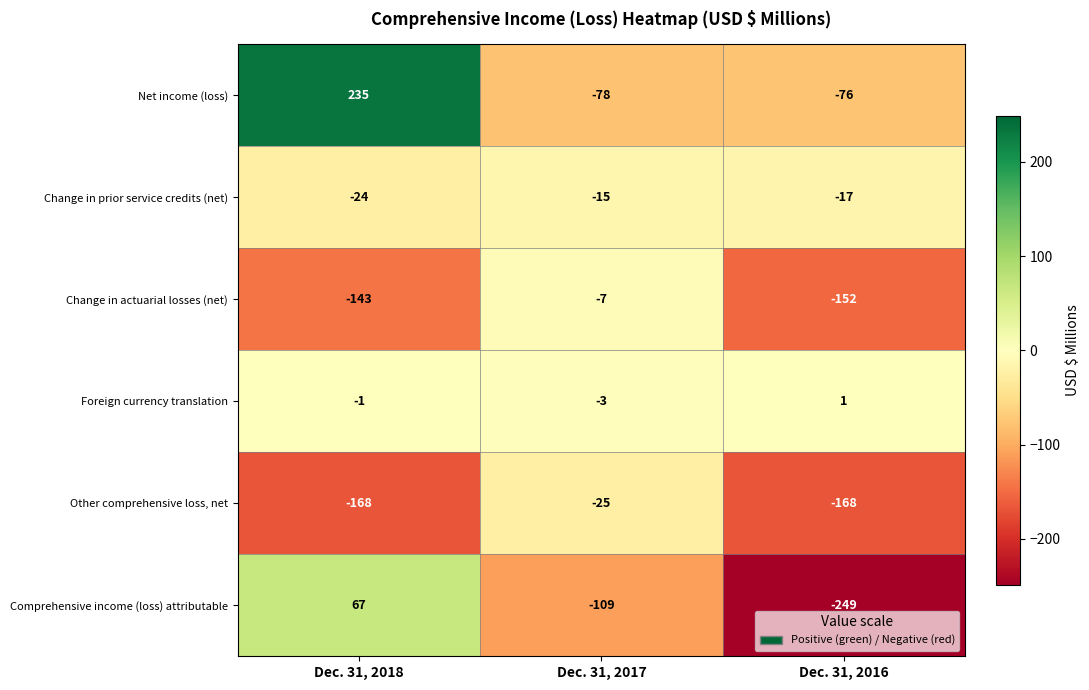

Which series has the largest total across all categories?

Net income (loss)